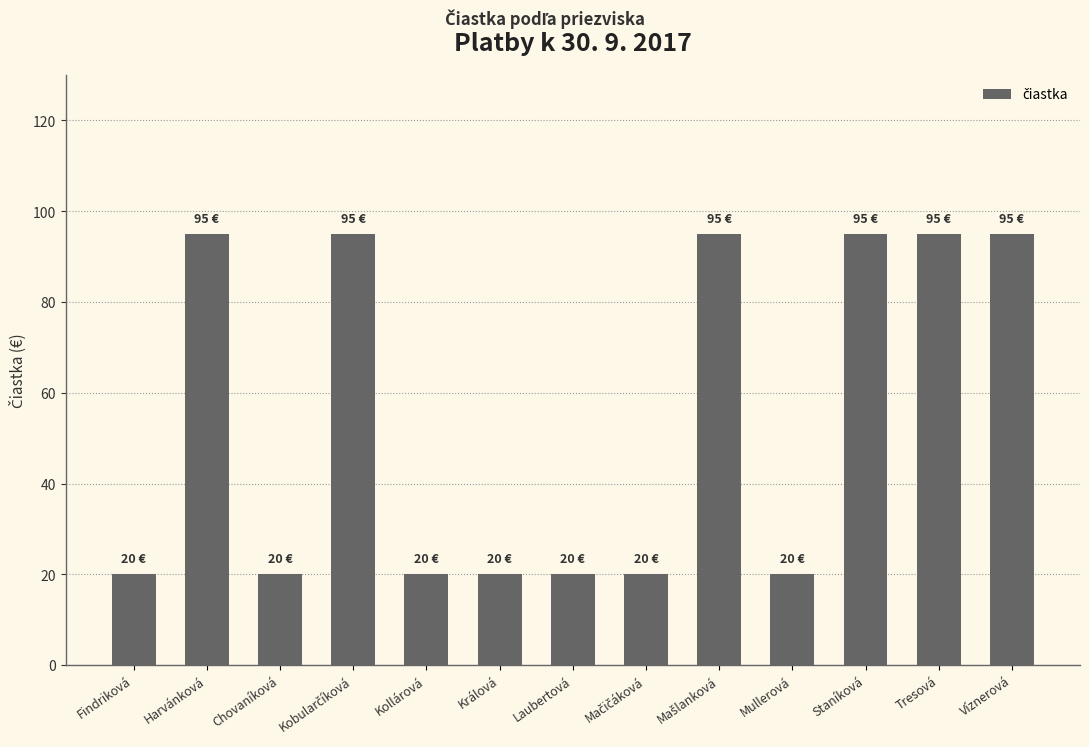

What is the value of the 3rd bar from the left?

20